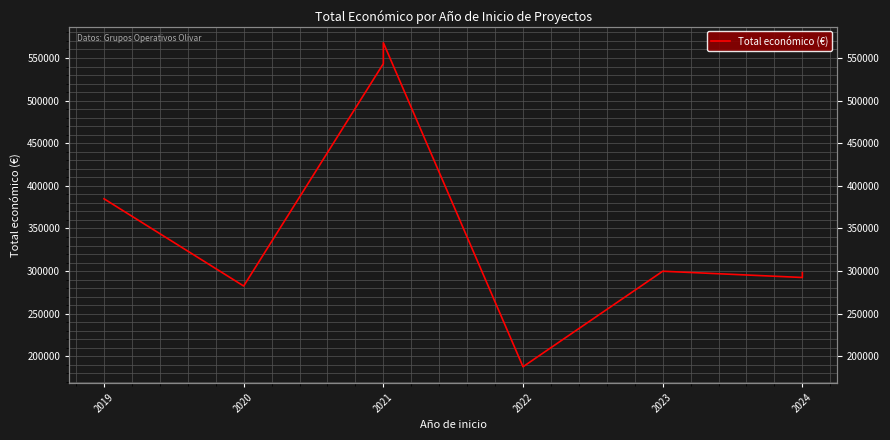

Read the value at 2021.

543365